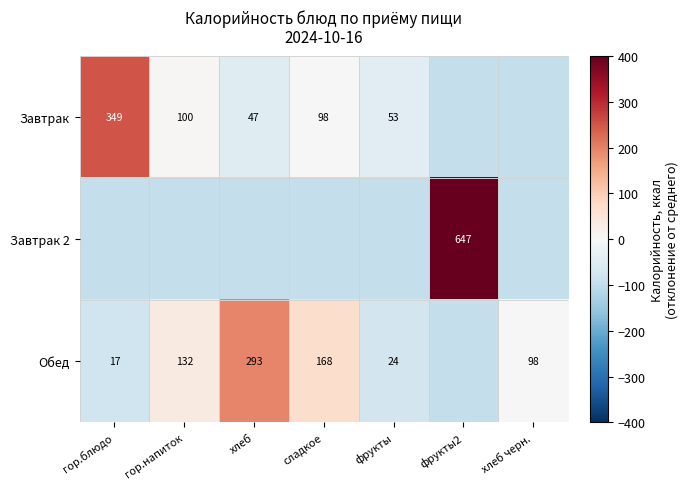

Is the value of Обед at гор.напиток greater than the value of Завтрак at сладкое?

Yes